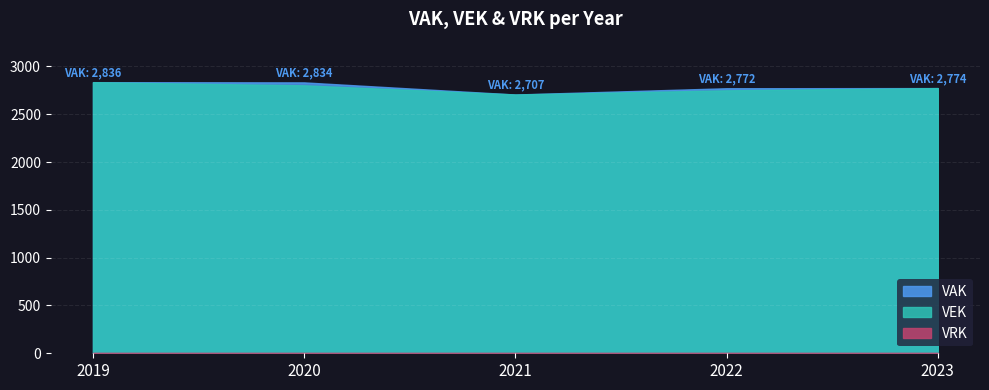

What is the lowest value of the VEK series?

2706.8